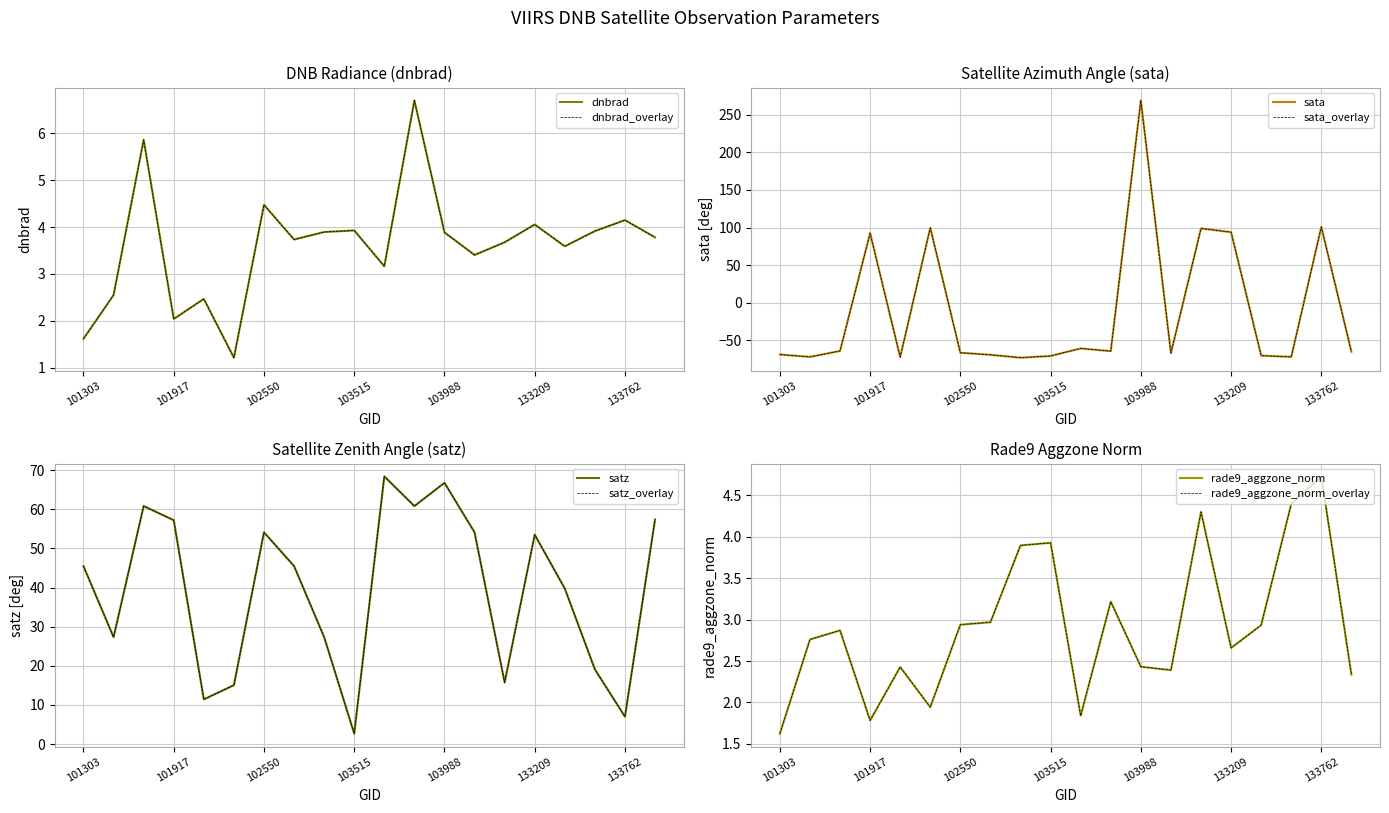

At how many categories does at least one series exceed -10?

20